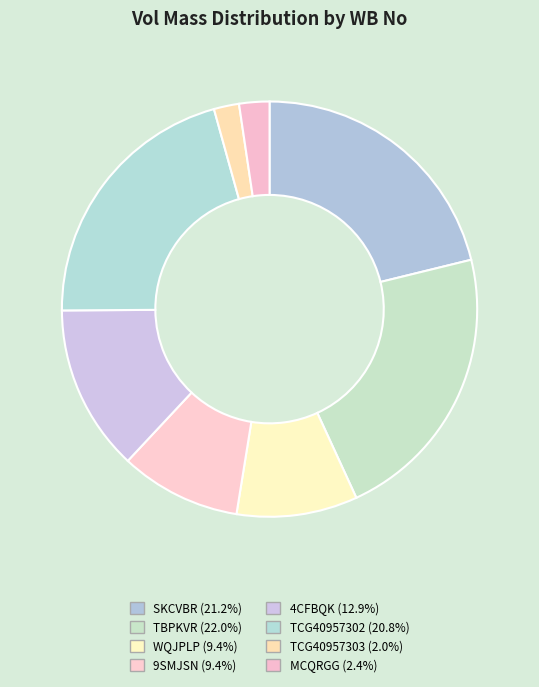

How much of the chart is everything except TCG40957302?

79.2%